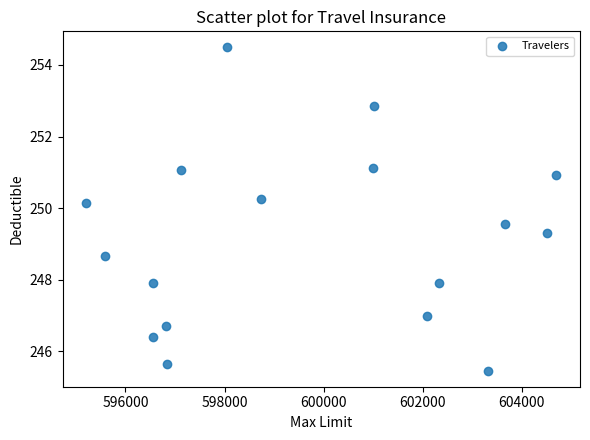

What is the range of Y values (max minus min)?

9.0